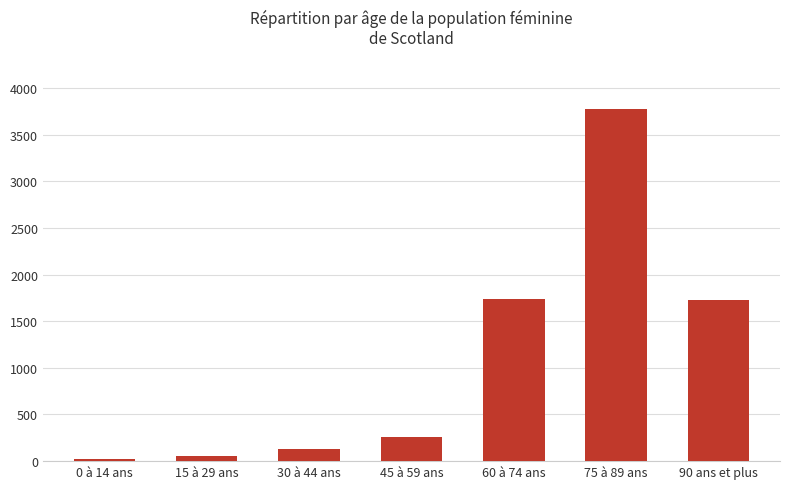

Is it true that the value at 45 à 59 ans is 437?

False